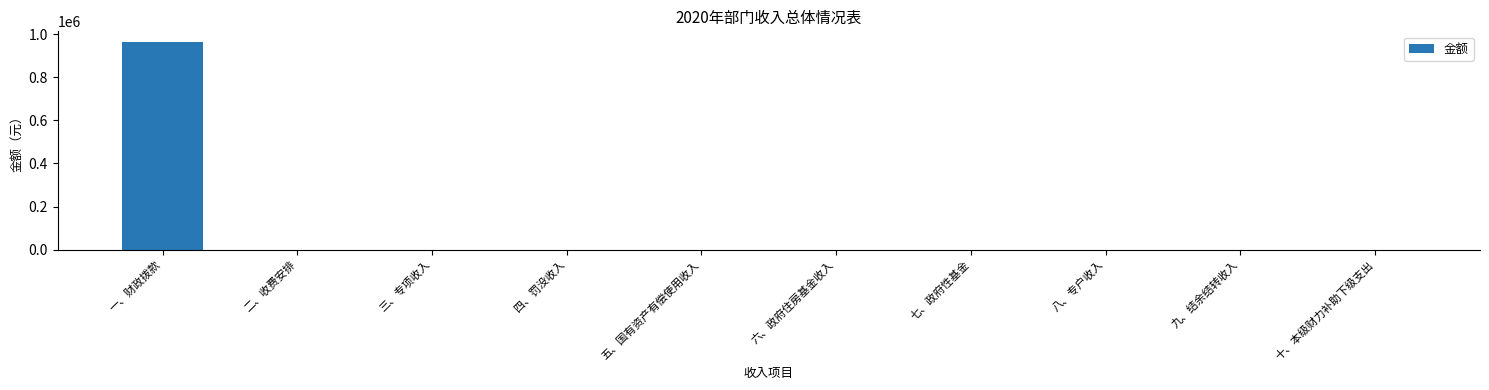

Are the bars grouped side by side (vs. stacked)?

No